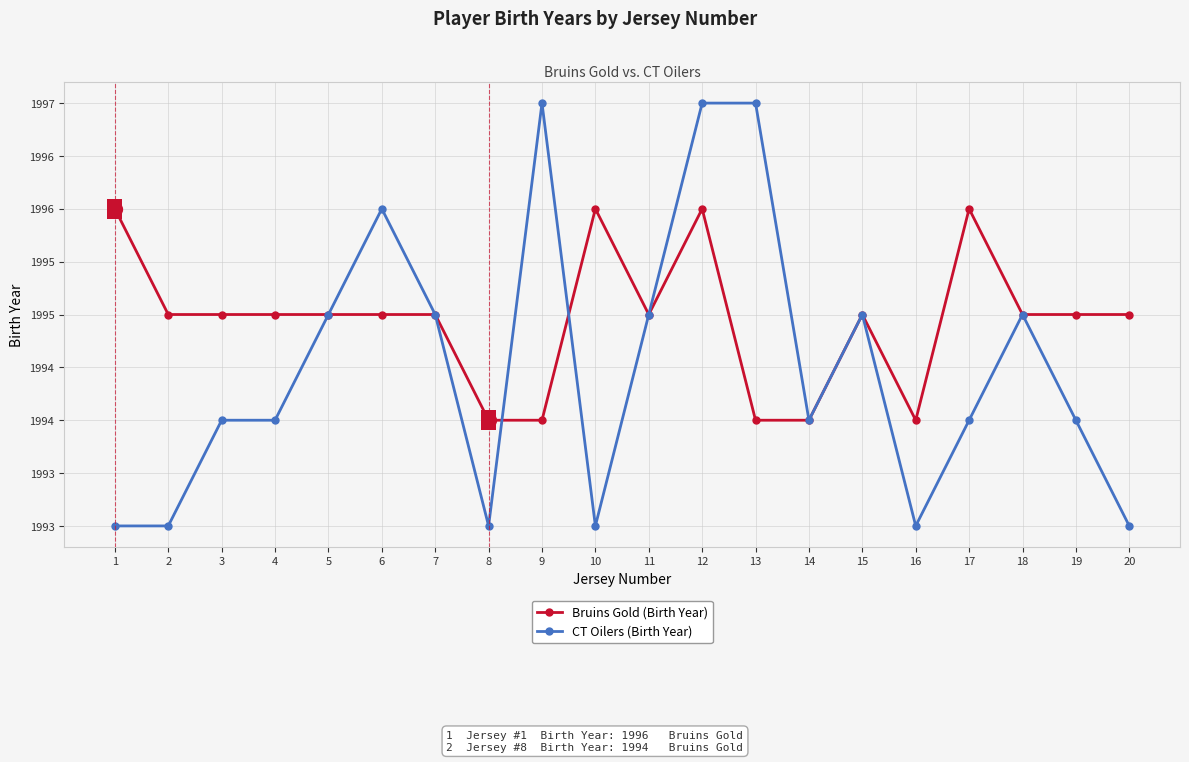

What is the minimum value shown in the chart?

1993